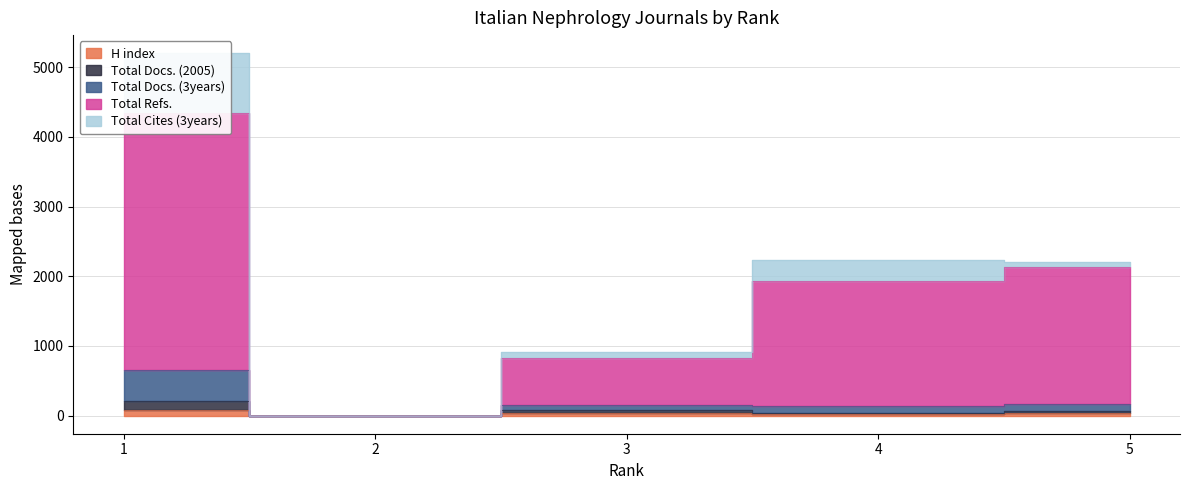

What is the value of the Total Docs. (3years) point at the 1st from the left?

659